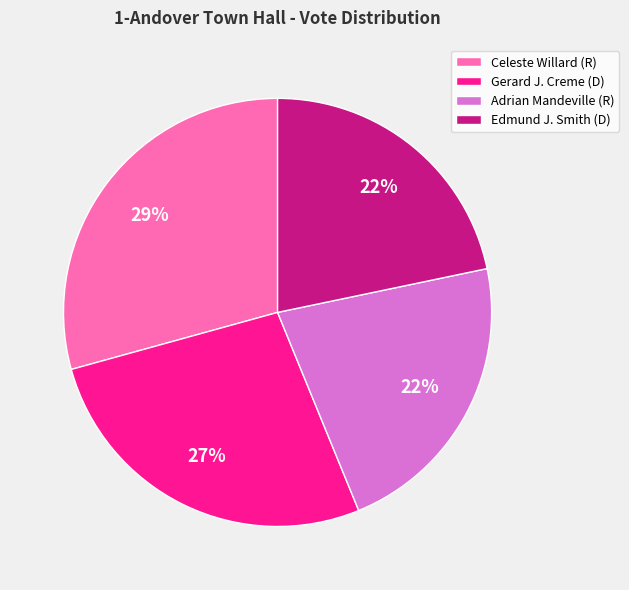

Approximately how many times larger is the value at Gerard J. Creme (D) compared to Edmund J. Smith (D)?

1.2